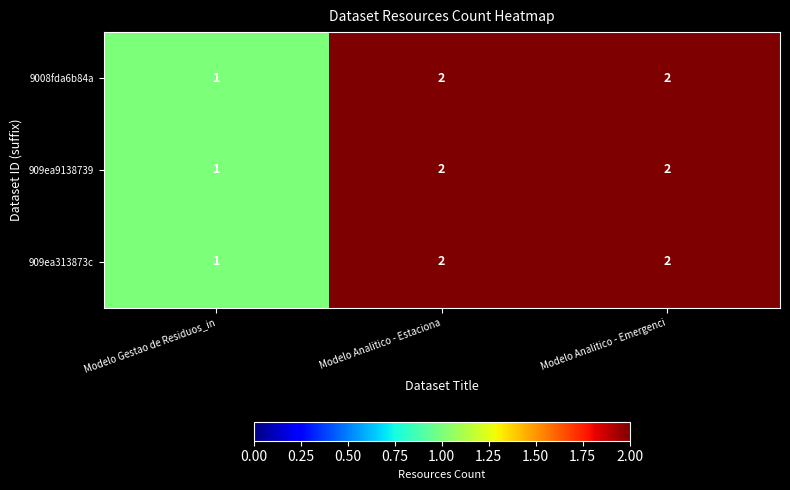

What is the sum of all 909ea313873c values?

5